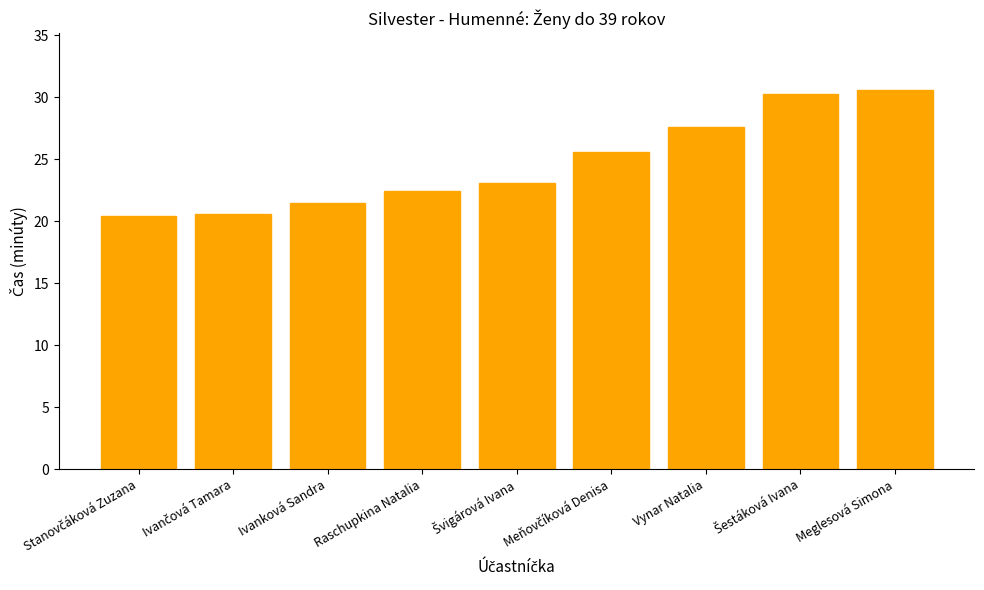

What is the change in value from Raschupkina Natalia to Vynar Natalia?

+5.1